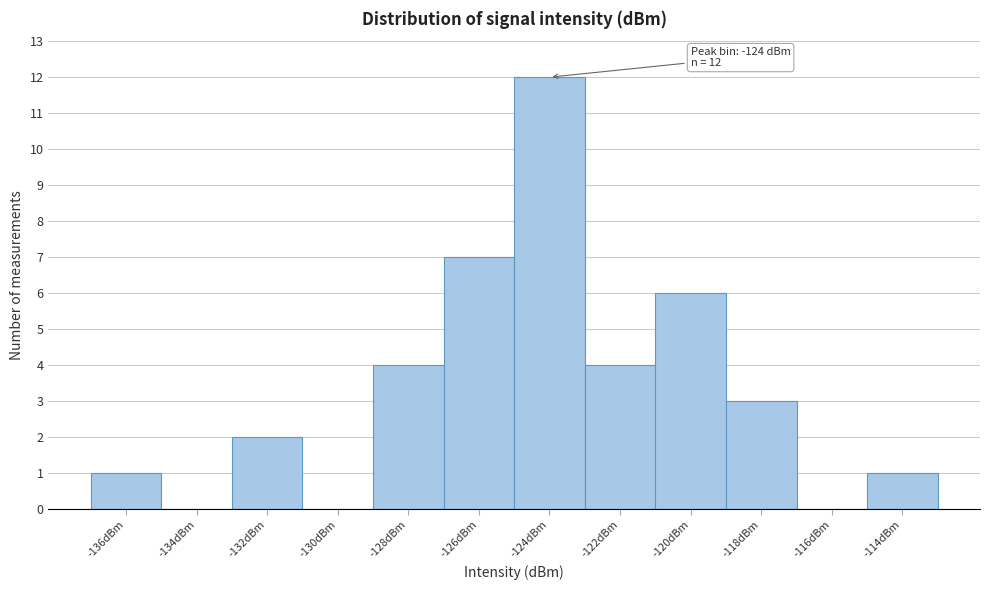

Reading right to left, extract all data points from this chart.

-114dBm=1	-116dBm=0	-118dBm=3	-120dBm=6	-122dBm=4	-124dBm=12	-126dBm=7	-128dBm=4	-130dBm=0	-132dBm=2	-134dBm=0	-136dBm=1